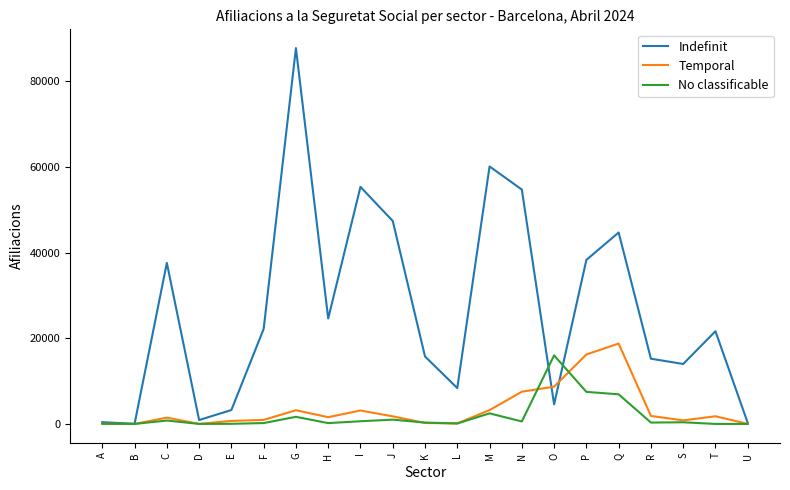

What is the difference between the maximum and minimum values in the No classificable series?

16010